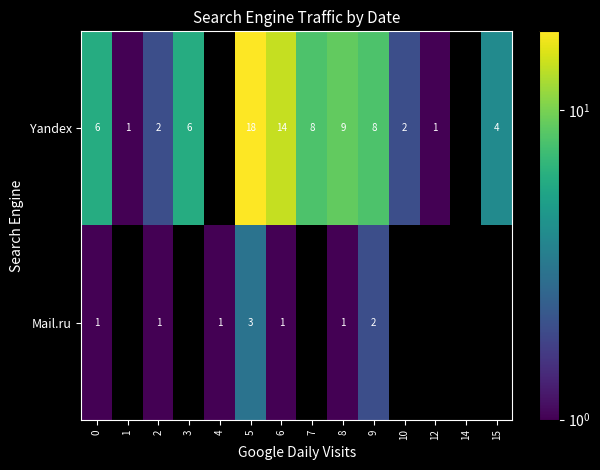

What is the spread (max minus min) of values at 9?

6